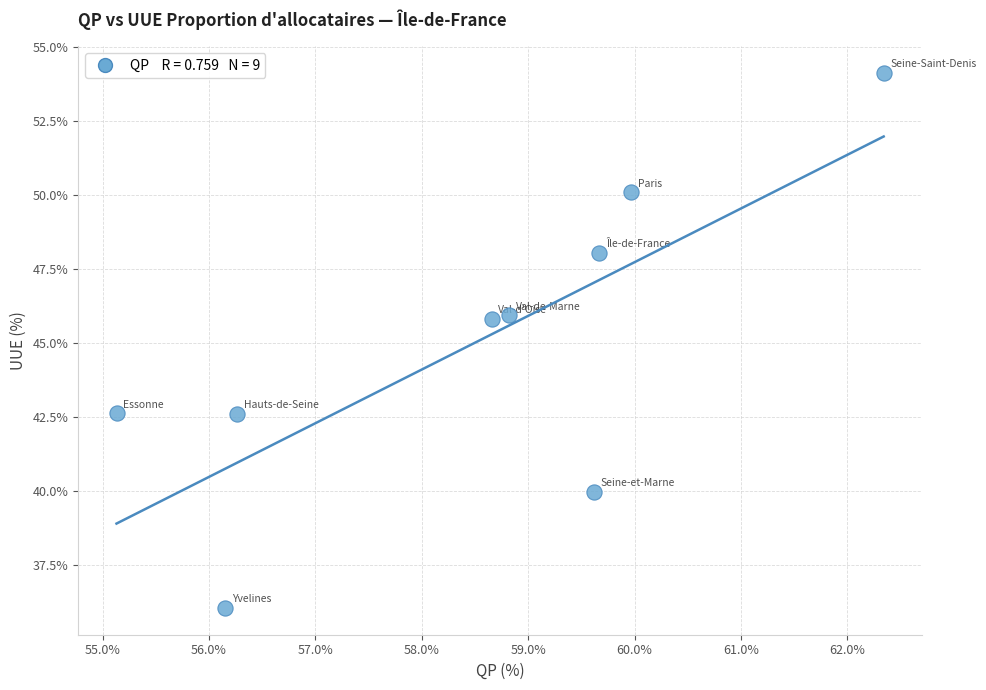

What is the range of X values (max minus min)?

7.2